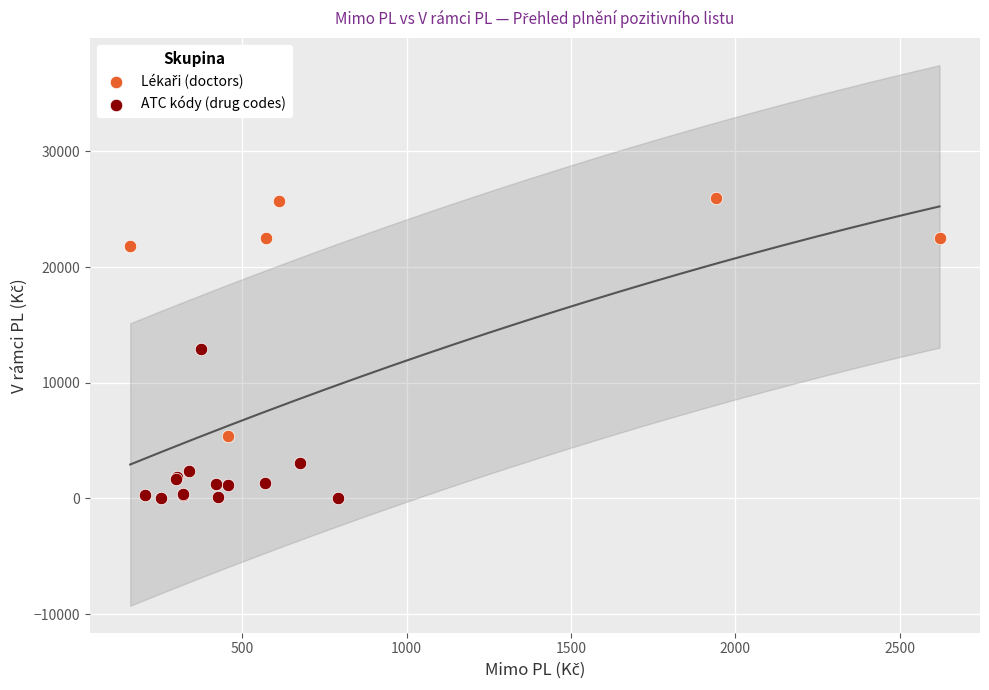

Which series reaches the minimum Y coordinate?

ATC kódy (drug codes)